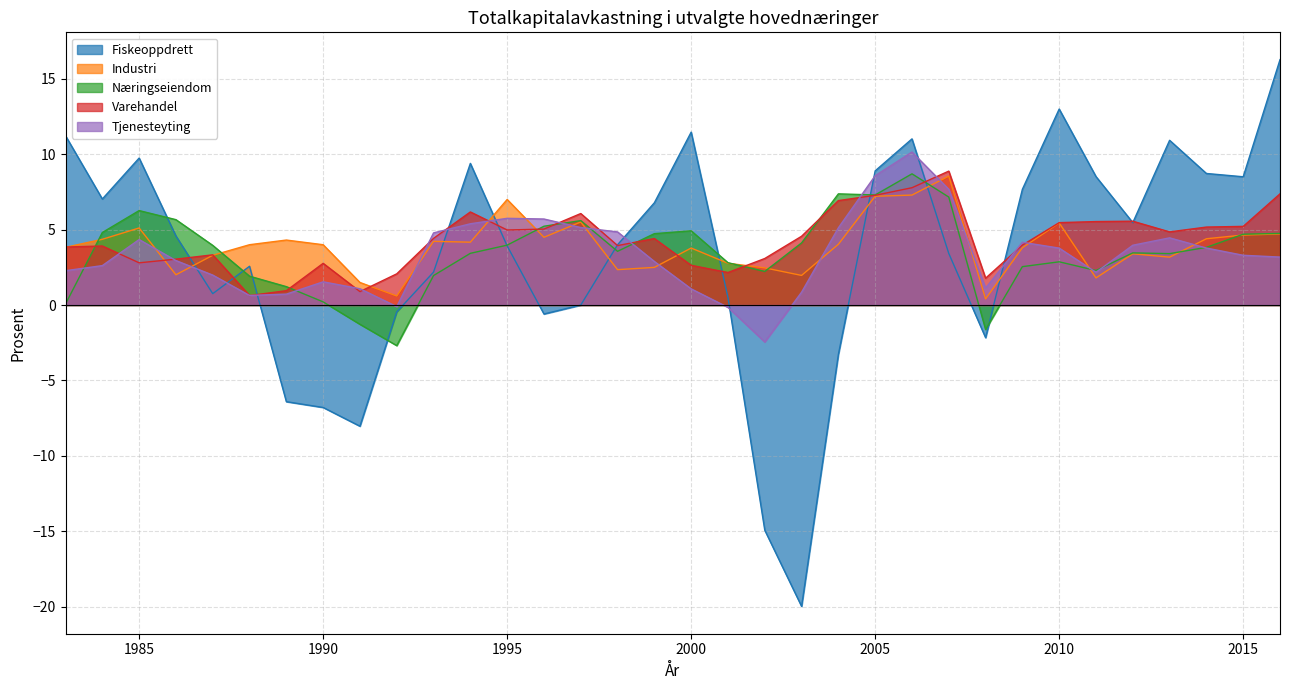

How many intersections are there between Industri and Tjenesteyting?

14